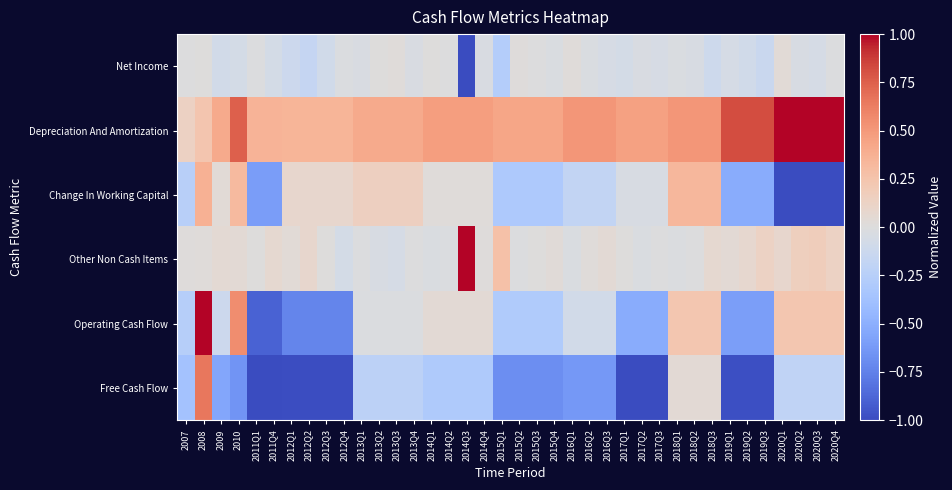

At which category does the chart reach its minimum across all series?

2014Q3